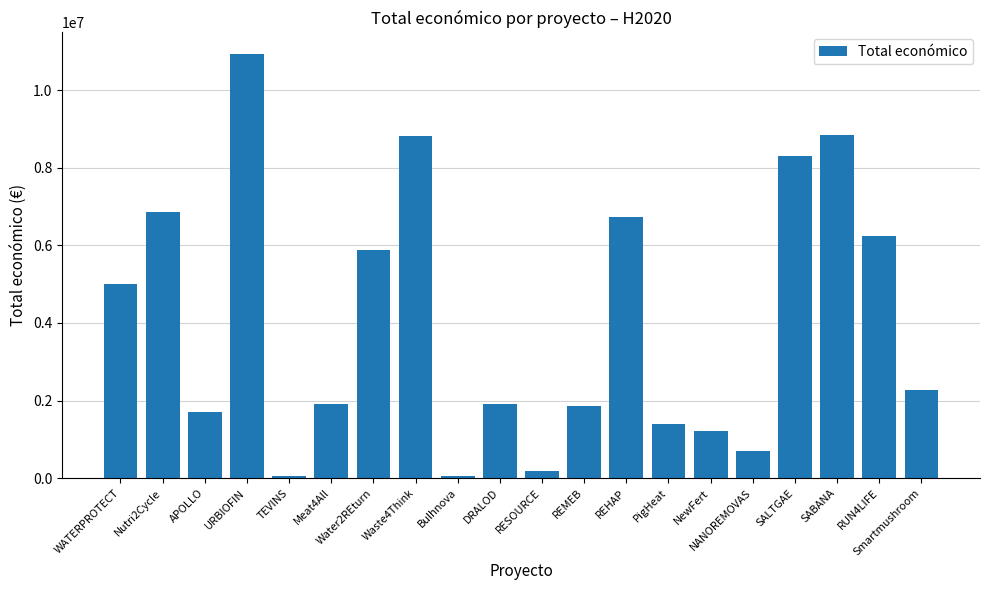

What is the label of the 3rd bar from the right?

SABANA